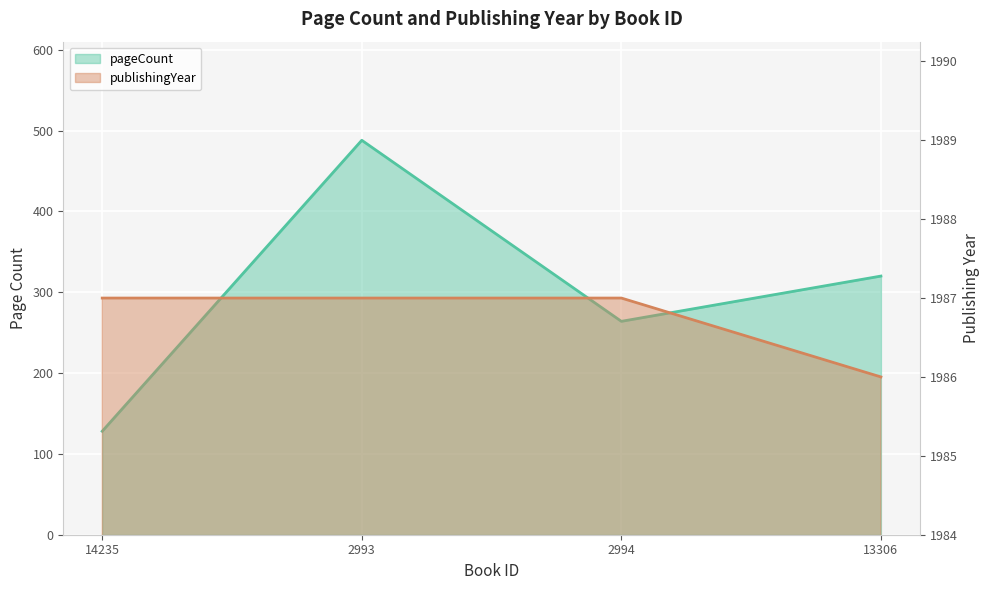

True or false: publishingYear has more than 2 points higher than both neighbors.

False